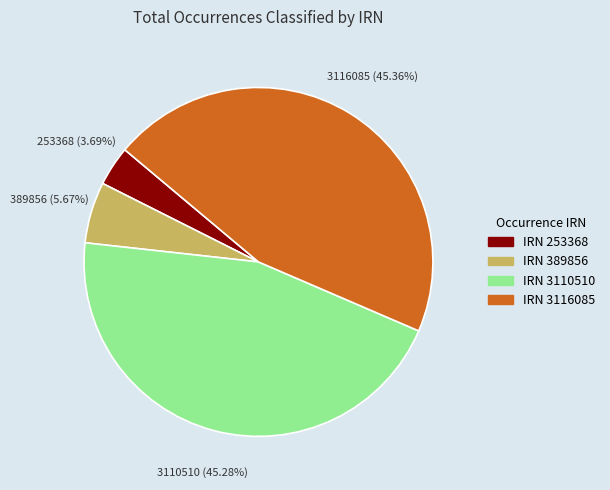

Which category has the smallest portion of the pie?

IRN 253368